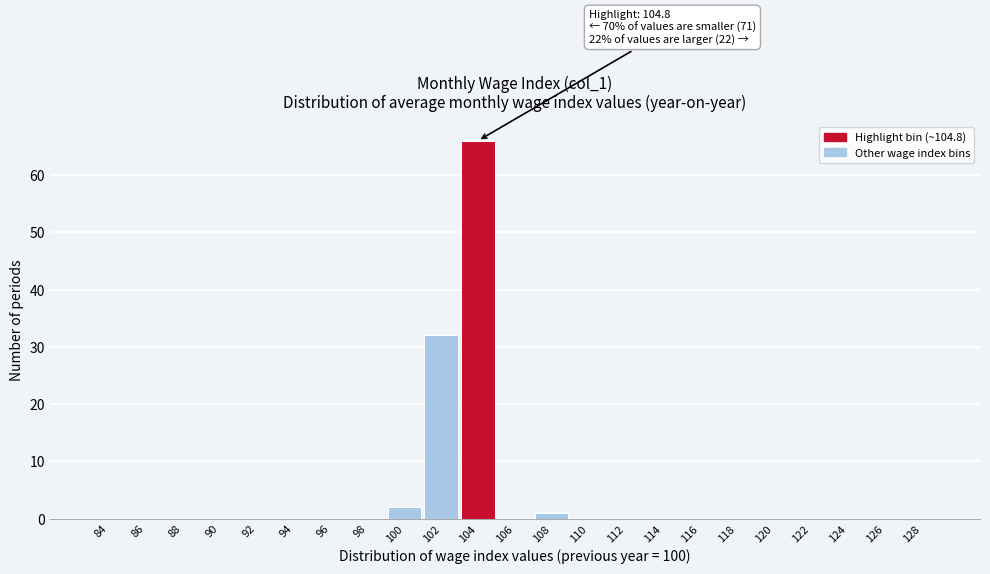

Reading right to left, extract all data points from this chart.

128=0	126=0	124=0	122=0	120=0	118=0	116=0	114=0	112=0	110=0	108=1	106=0	104=66	102=32	100=2	98=0	96=0	94=0	92=0	90=0	88=0	86=0	84=0